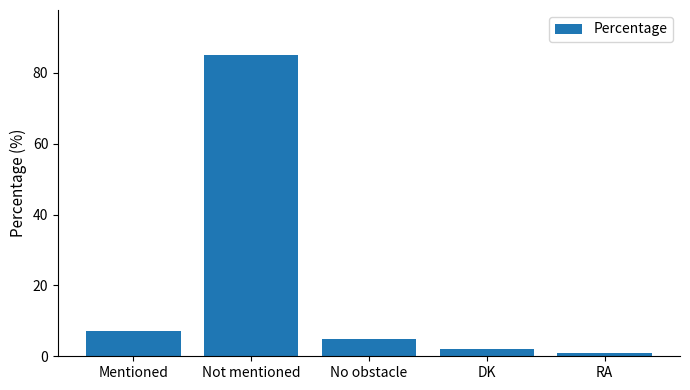

List the labels in order of value, largest first.

Not mentioned, Mentioned, No obstacle, DK, RA